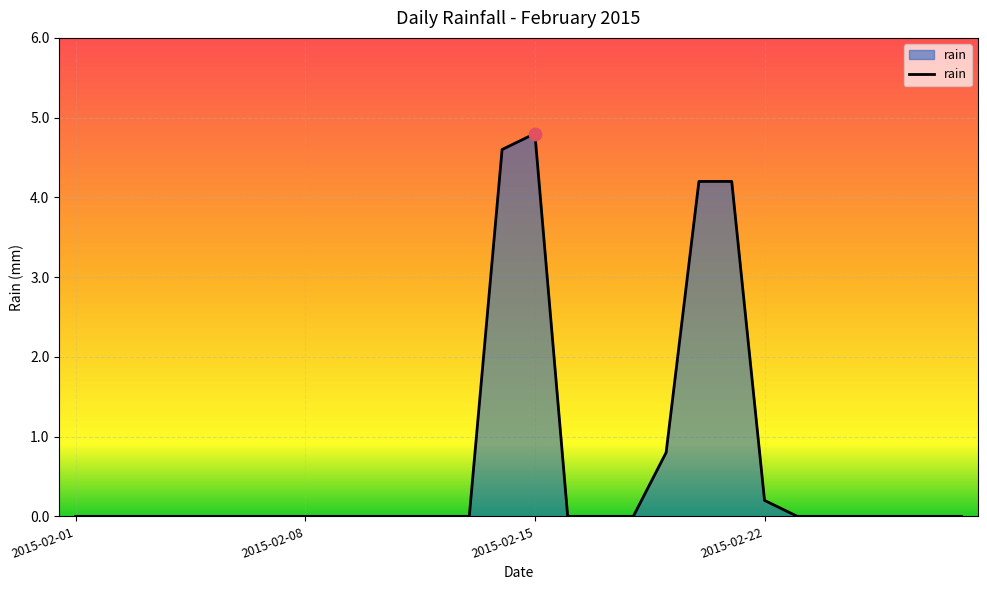

What is the maximum value shown in the chart?

4.8